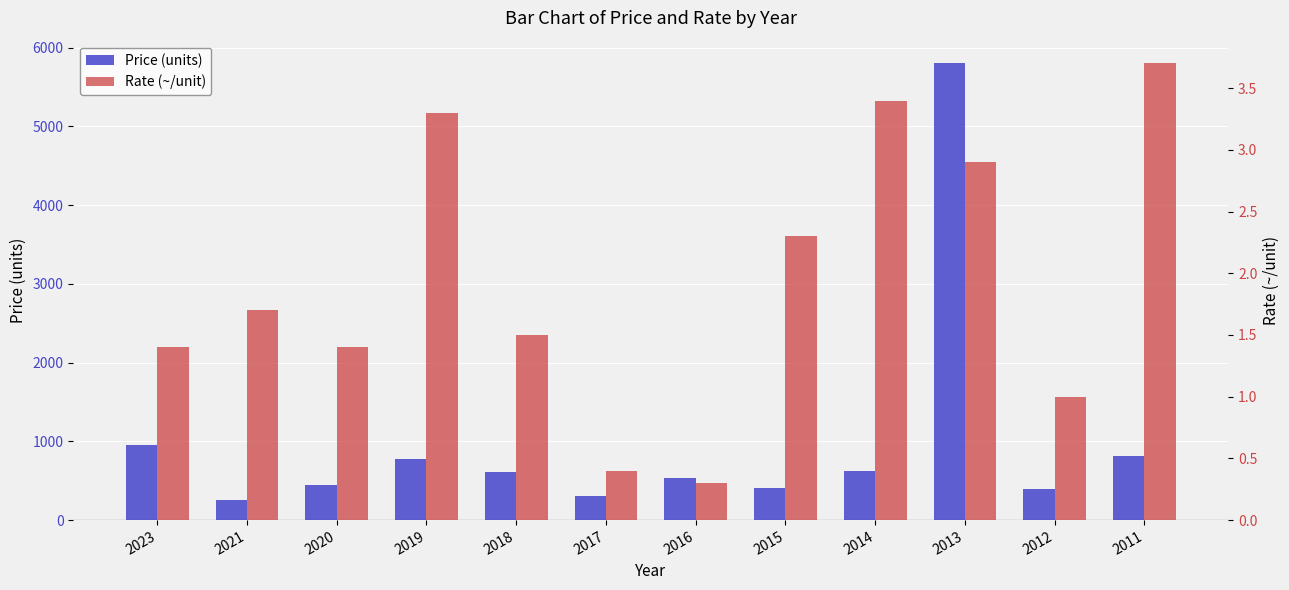

How many categories are shown in the chart?

12